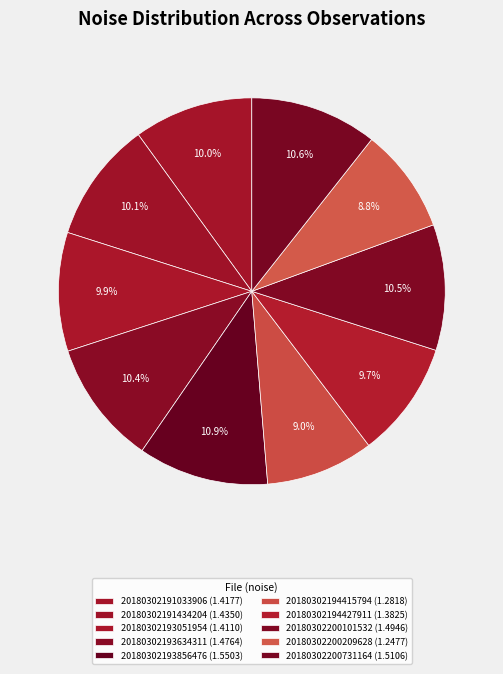

How many segments does this pie chart have?

10